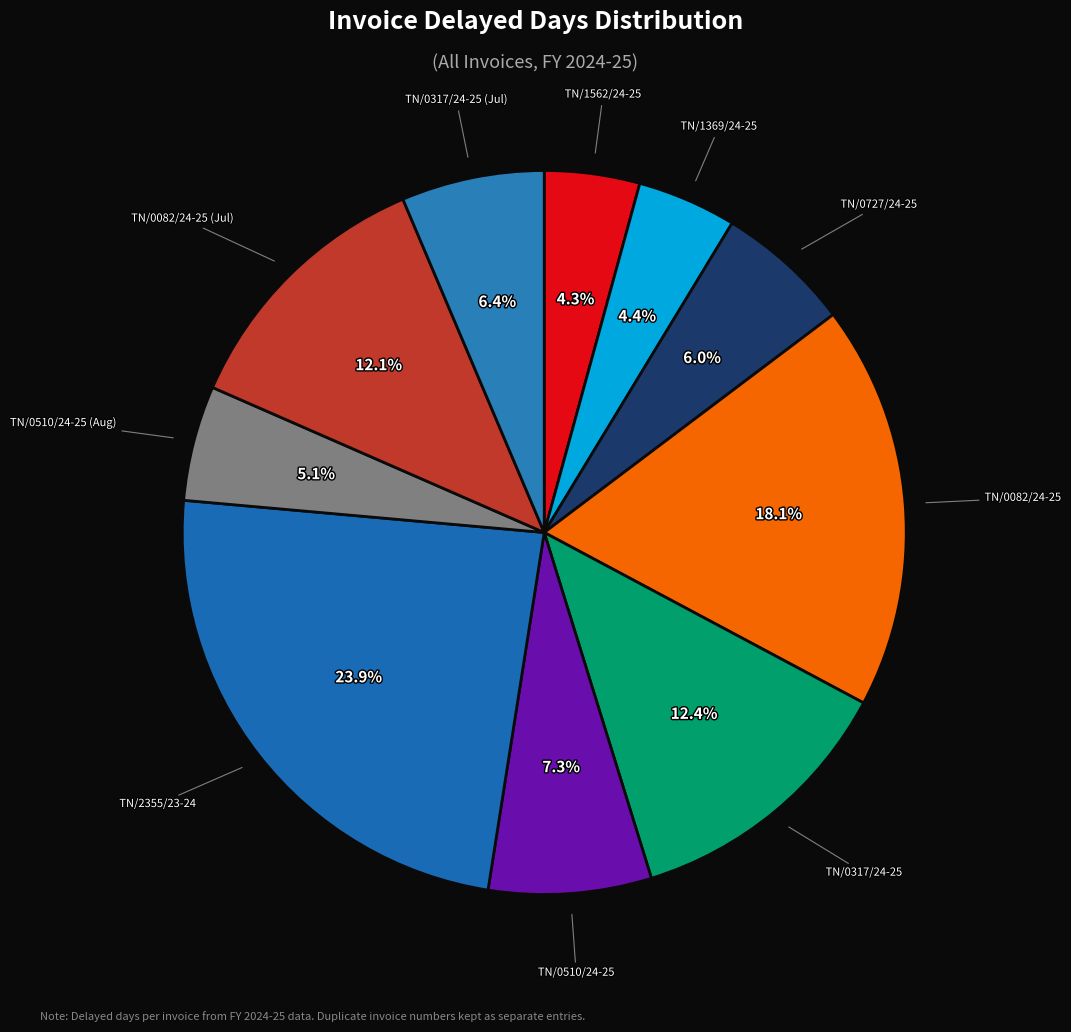

Count the number of slices in the pie.

10